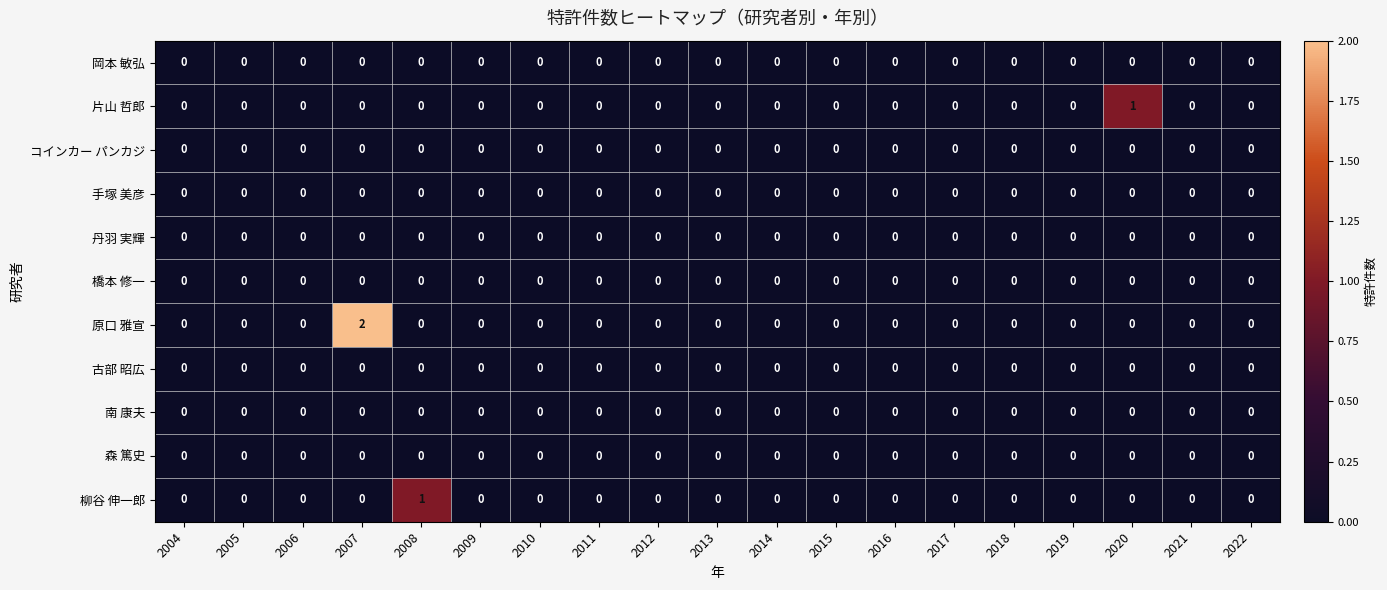

What is the greatest value displayed?

2